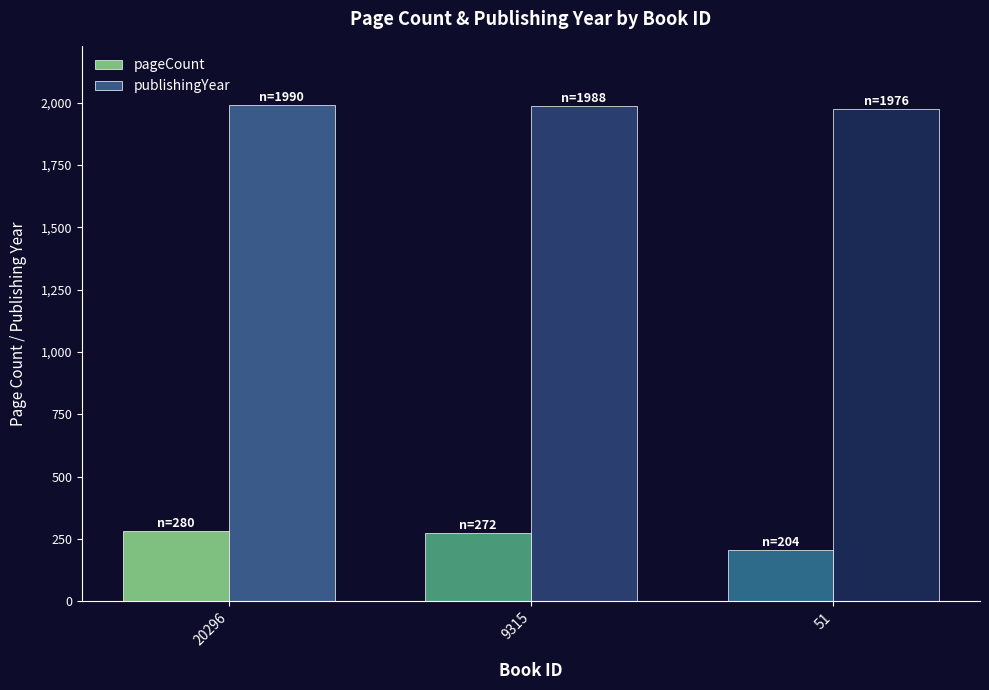

Are the bars horizontal?

No